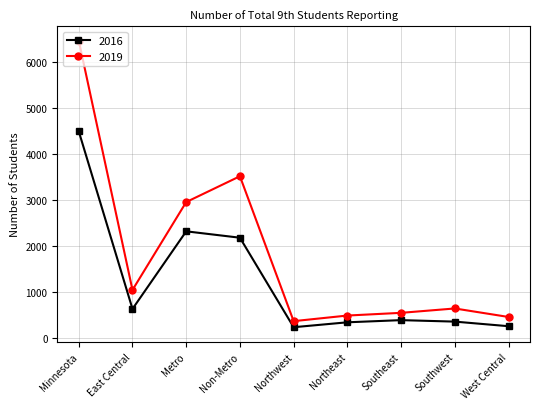

Rank the series by their average value, from highest to lowest.

2019, 2016